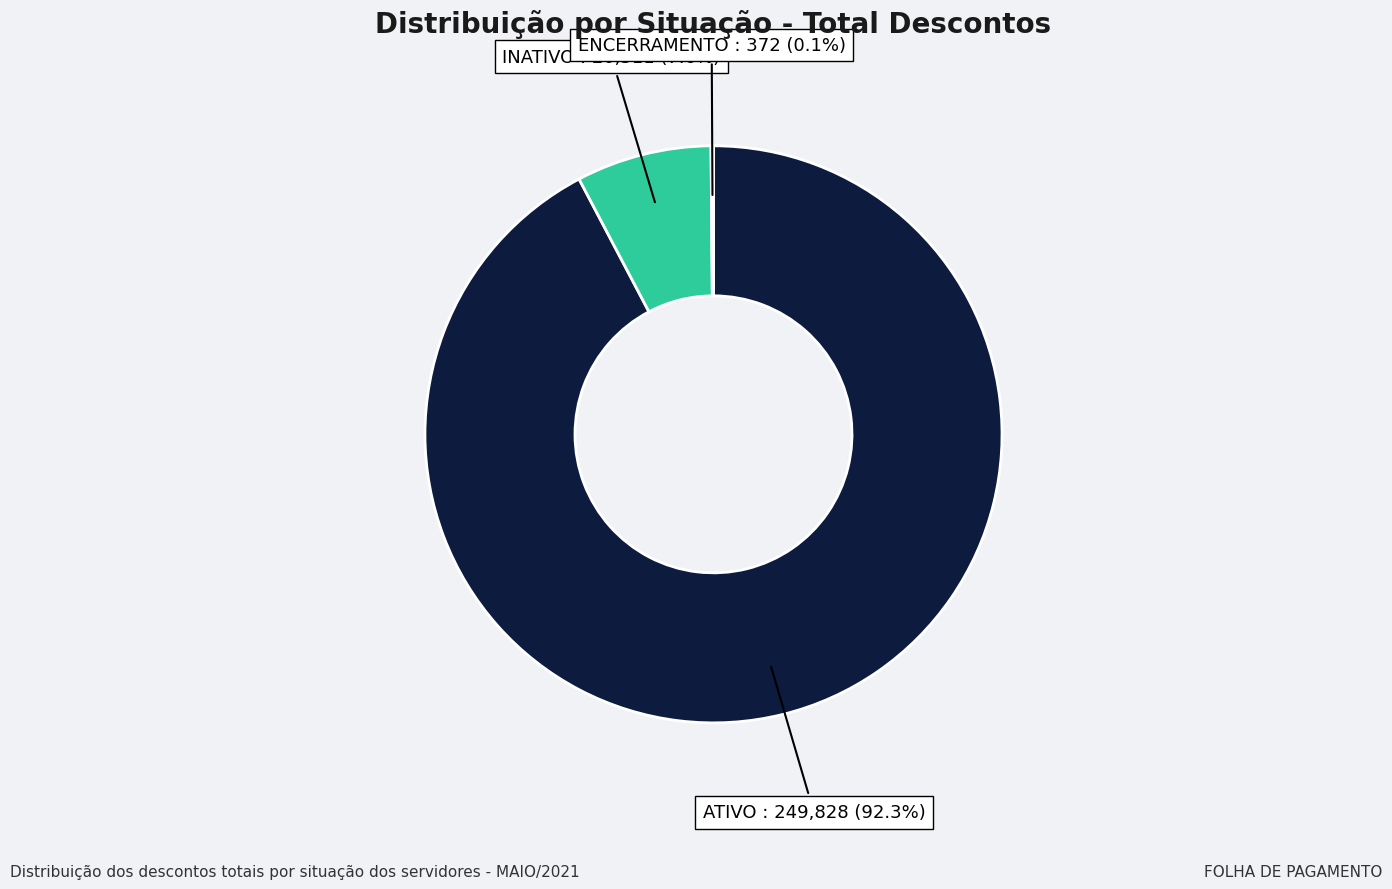

Which category has the biggest portion of the pie?

ATIVO